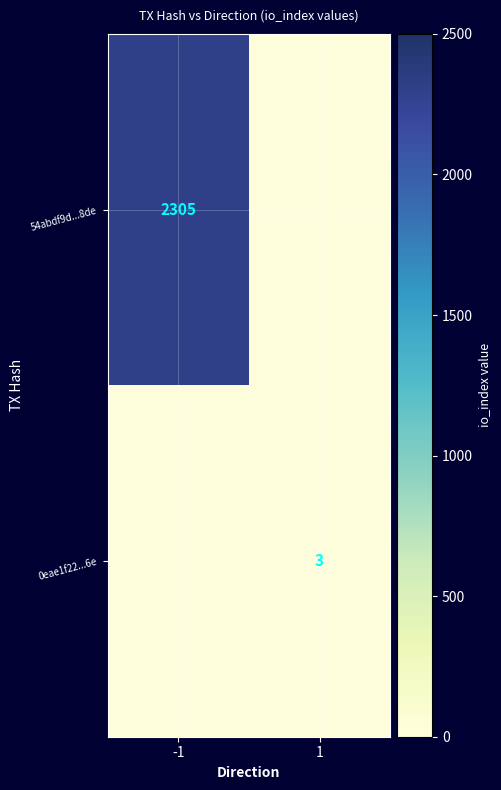

At which category is the sum across all series the highest?

-1